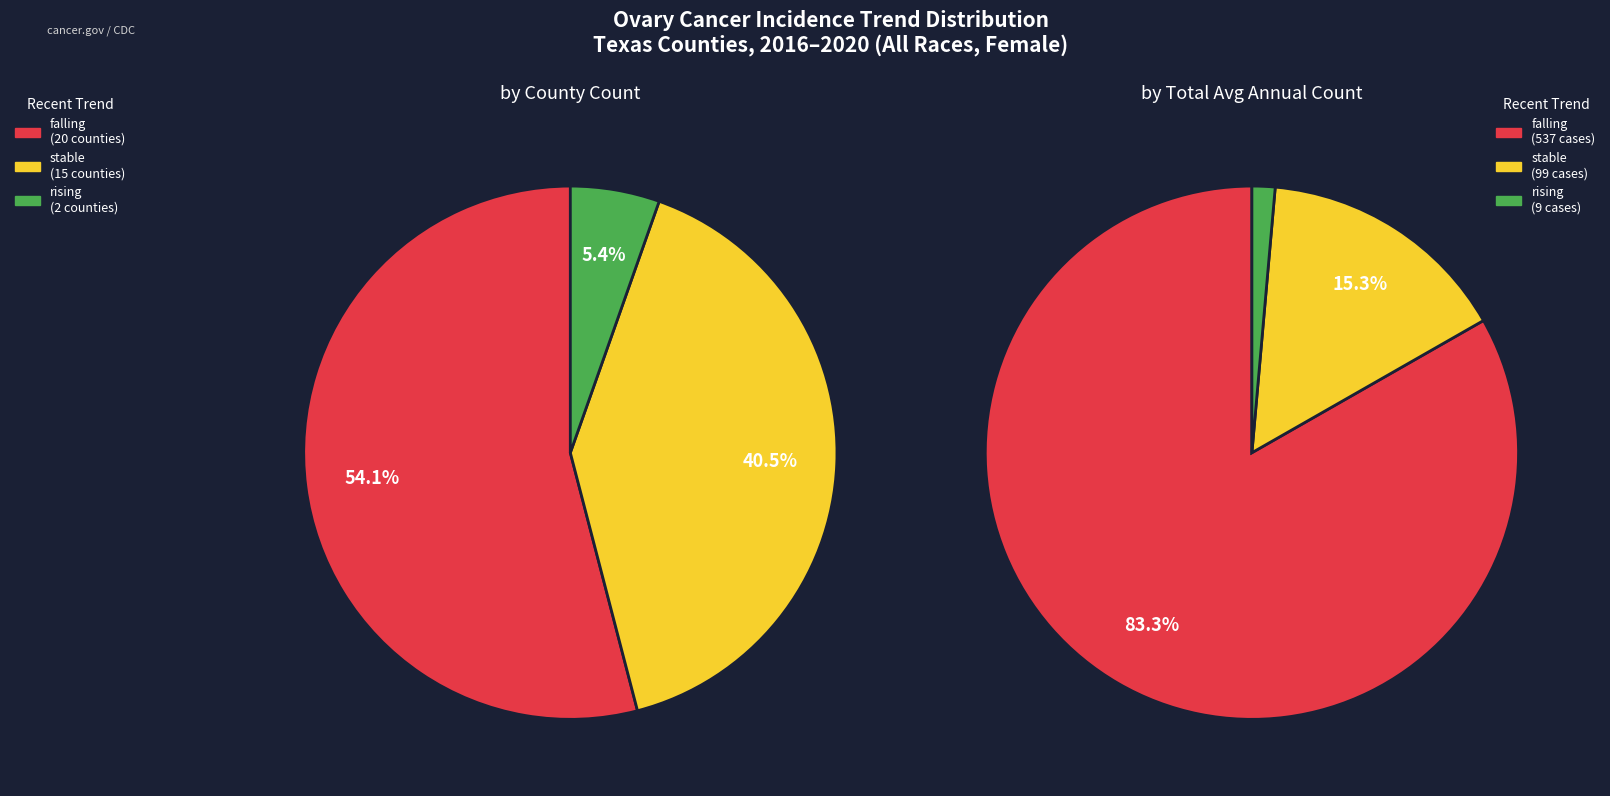

How many slices are in this pie chart?

3